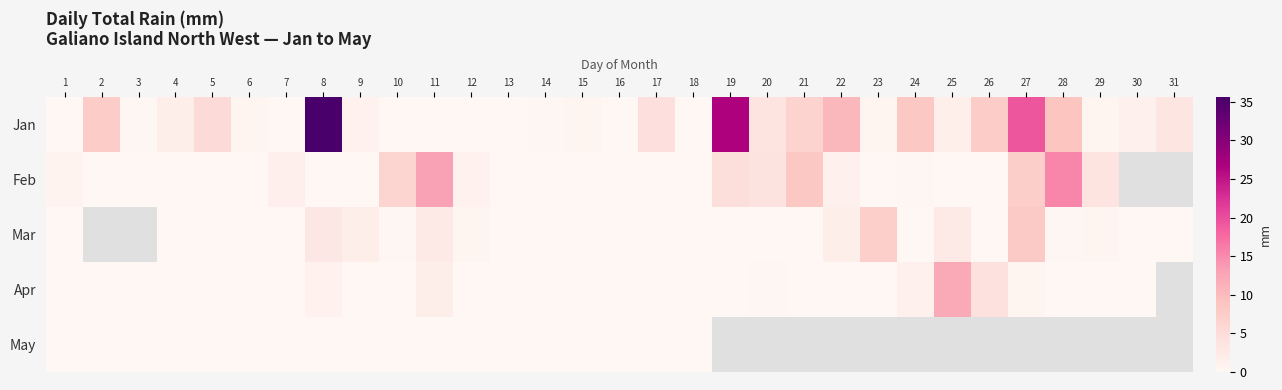

Which series has the largest range (max minus min)?

Jan